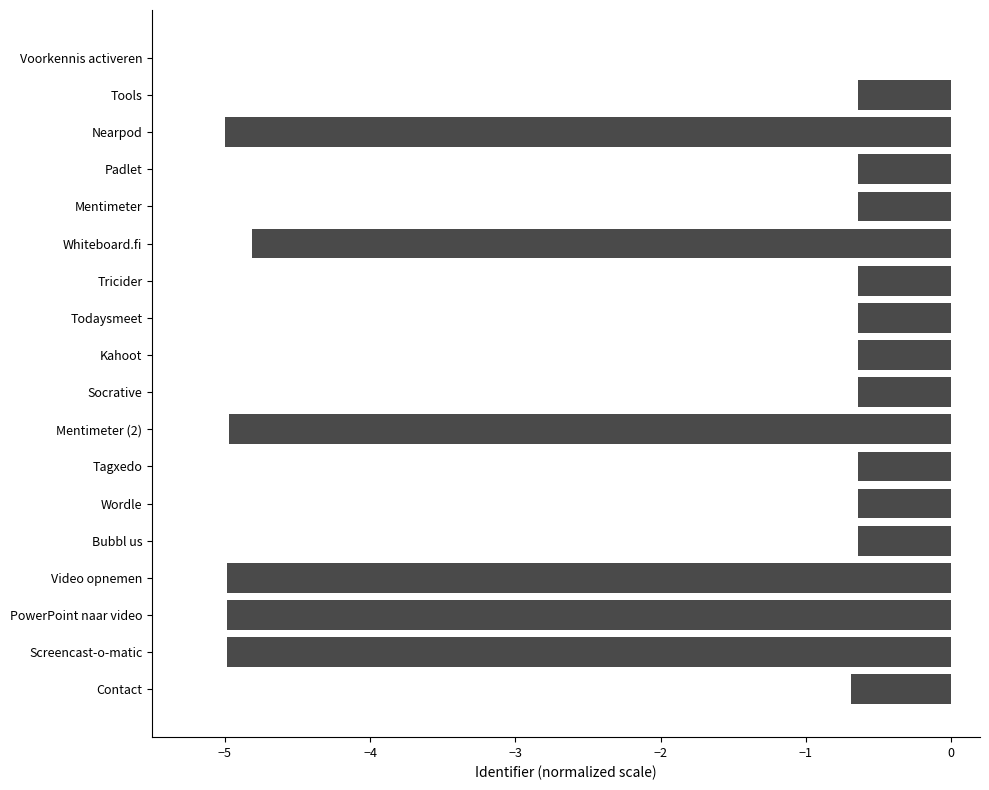

What is the average value?

-2.0